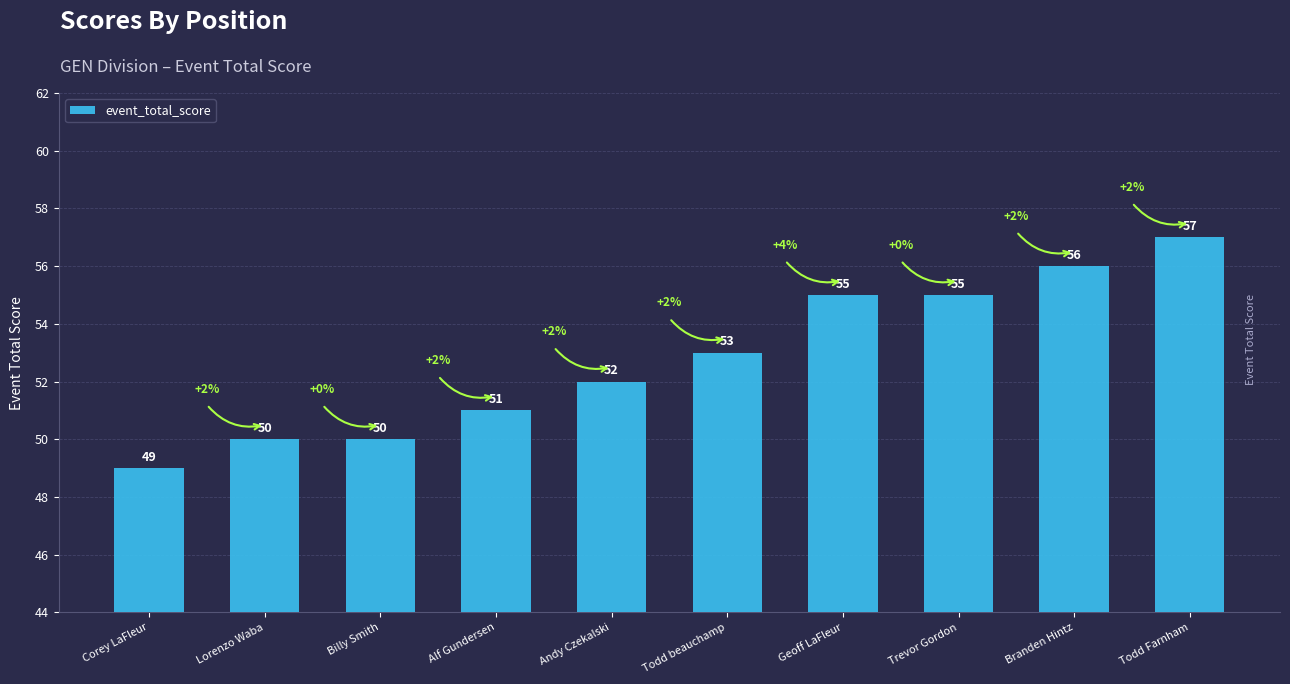

What is the label of the 8th bar from the left?

Trevor Gordon